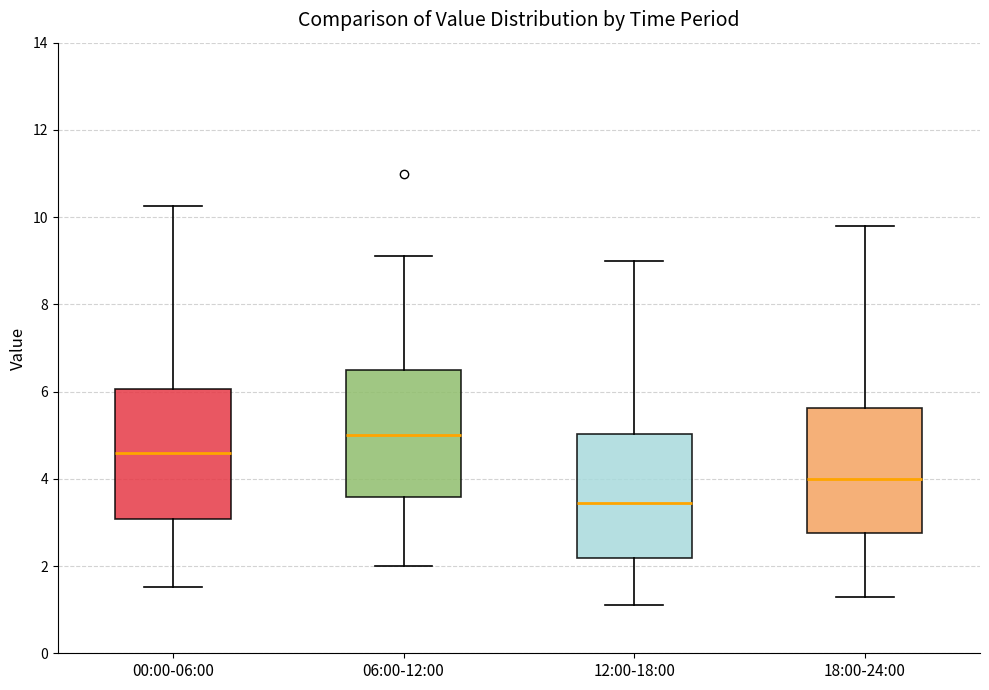

Reading left to right, transcribe this box plot: for each box, give where its median line is, the range the box spans, and where its two whiskers end, as read against the y-axis. The values are not printed on the chart, so give them approximately, as read against the axis.

00:00-06:00: median 4.6, box 3.0 to 6.0, whiskers 1.6 to 10.2
06:00-12:00: median 5.0, box 3.6 to 6.6, whiskers 2.0 to 9.2
12:00-18:00: median 3.4, box 2.2 to 5.0, whiskers 1.2 to 9.0
18:00-24:00: median 4.0, box 2.8 to 5.6, whiskers 1.4 to 9.8